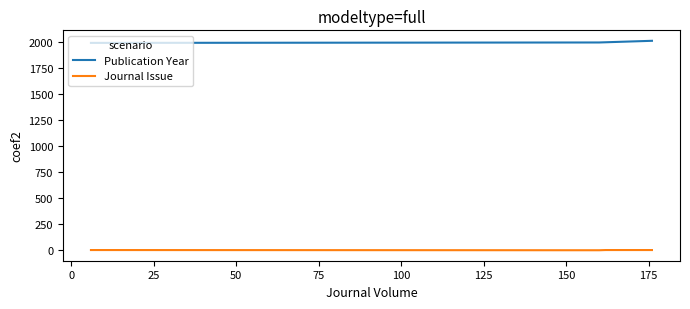

Rank the series by their average value, from highest to lowest.

Publication Year, Journal Issue